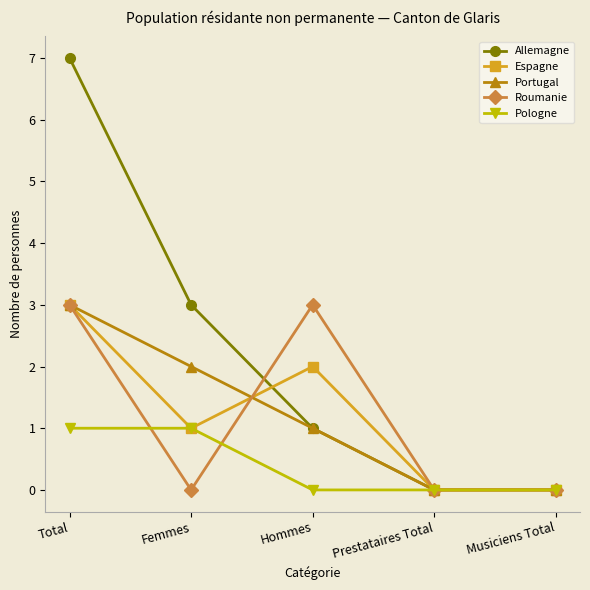

What is the greatest value displayed?

7